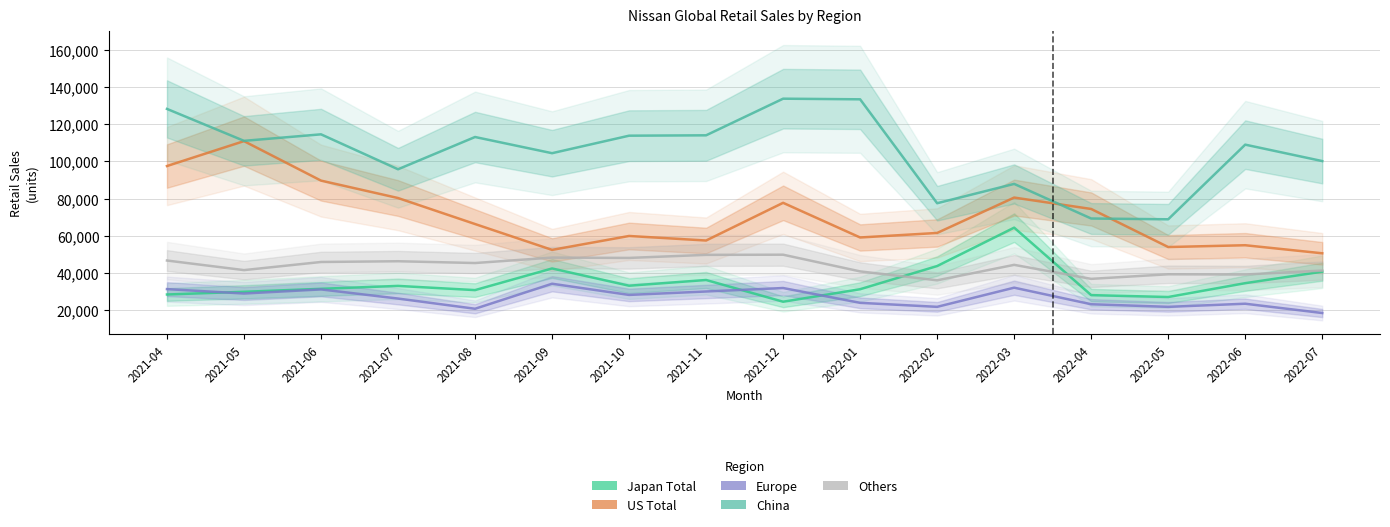

What are all the series names shown in the legend?

Japan Total, US Total, Europe, China, Others